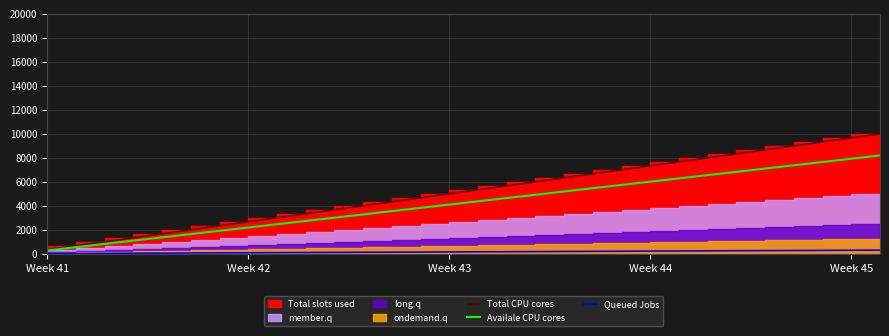

True or false: Queued Jobs and Total CPU cores cross at least once.

False